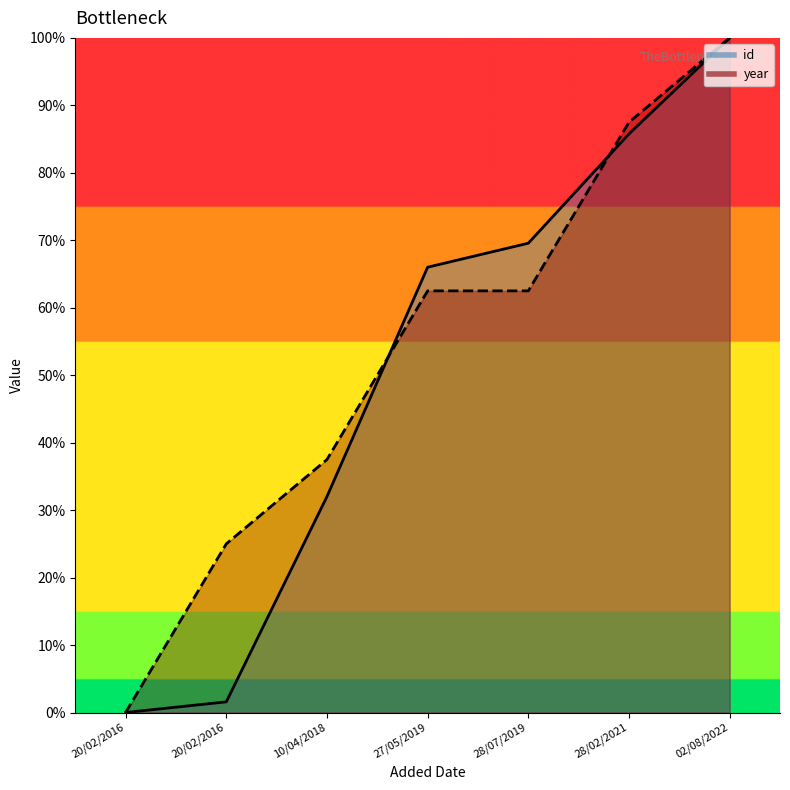

The value of year at 20/02/2016 is 0.2. True or false?

True